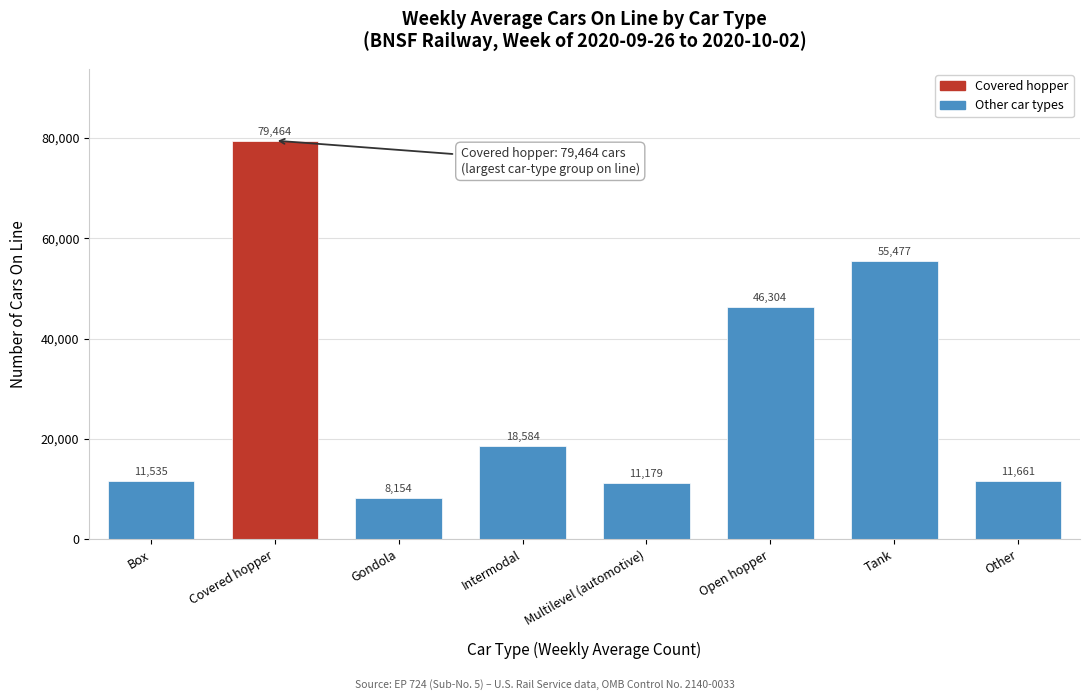

Reading left to right, transcribe all the data shown in this chart.

Box=11535	Covered hopper=79464	Gondola=8154	Intermodal=18584	Multilevel (automotive)=11179	Open hopper=46304	Tank=55477	Other=11661